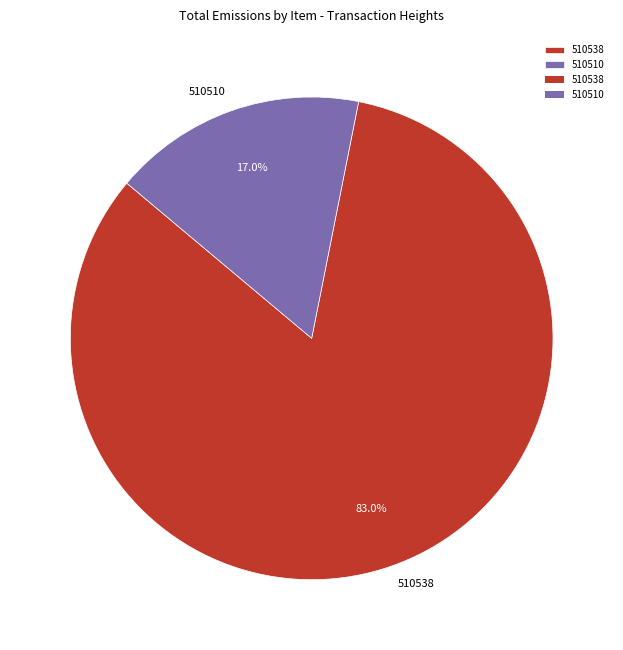

What is the largest slice in the pie chart?

510538